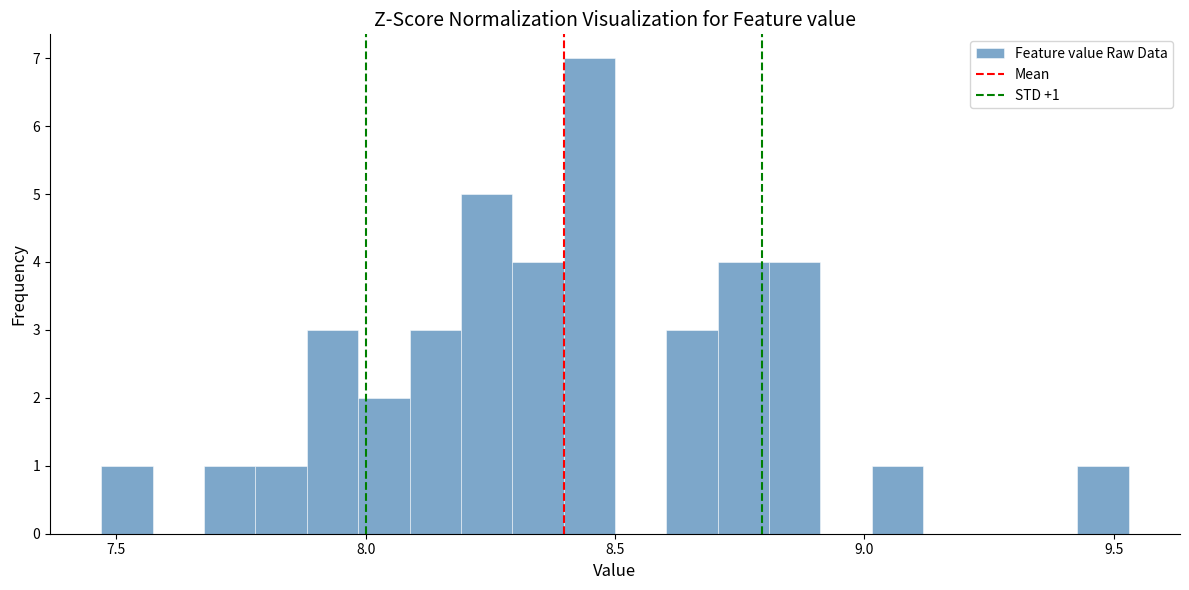

Read against the x-axis, roughly where is the centre of the tallest bar?

8.45